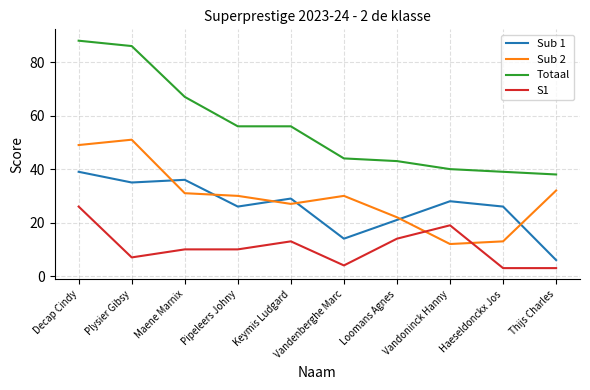

What is the minimum value shown in the chart?

3